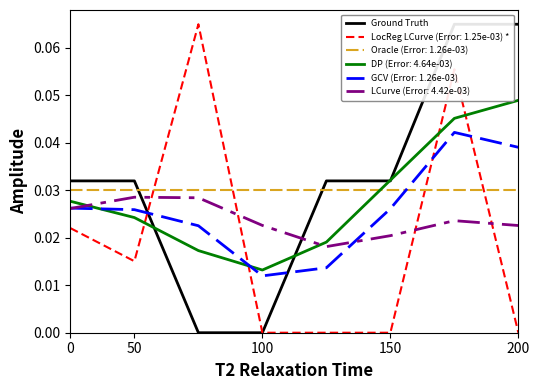

Which series ends up on top after the final intersection of Oracle (Error: 1.26e-03) and DP (Error: 4.64e-03)?

DP (Error: 4.64e-03)